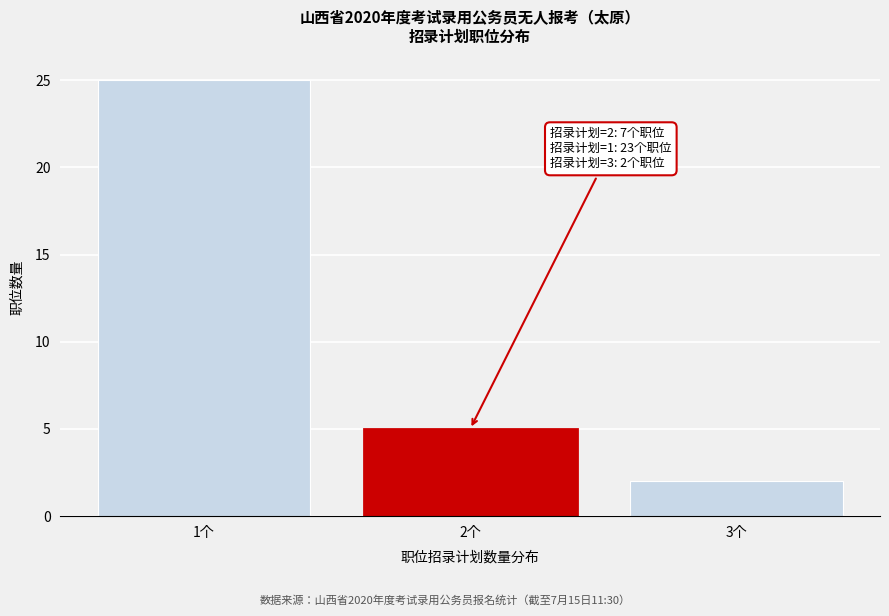

Reading right to left, transcribe all the data shown in this chart.

2	5	25